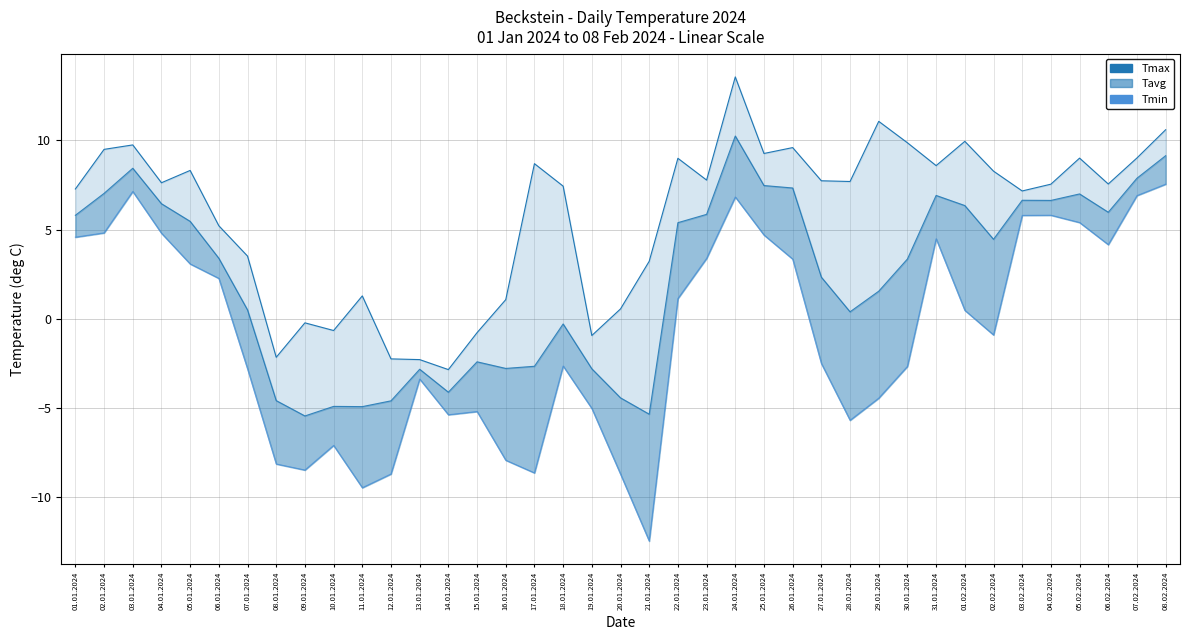

What is the sum of all Tmax values?

224.8